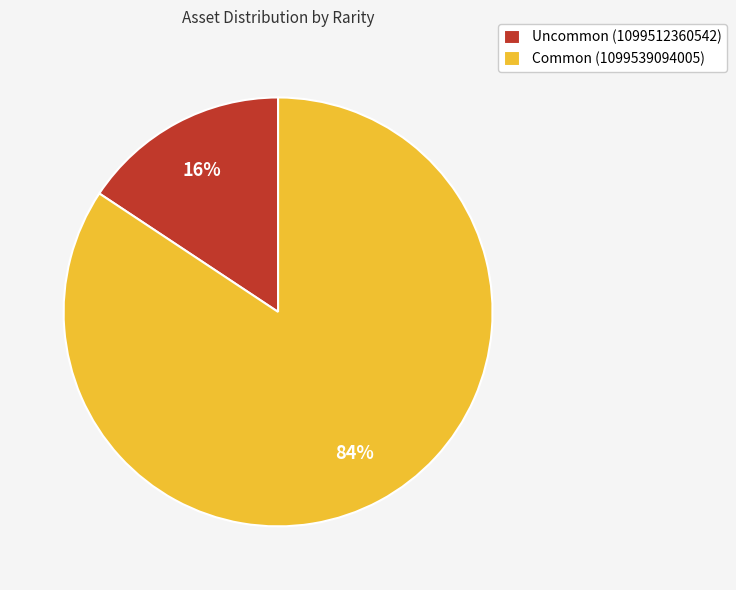

To the nearest percent, what percentage of the pie is Uncommon (1099512360542)?

16%